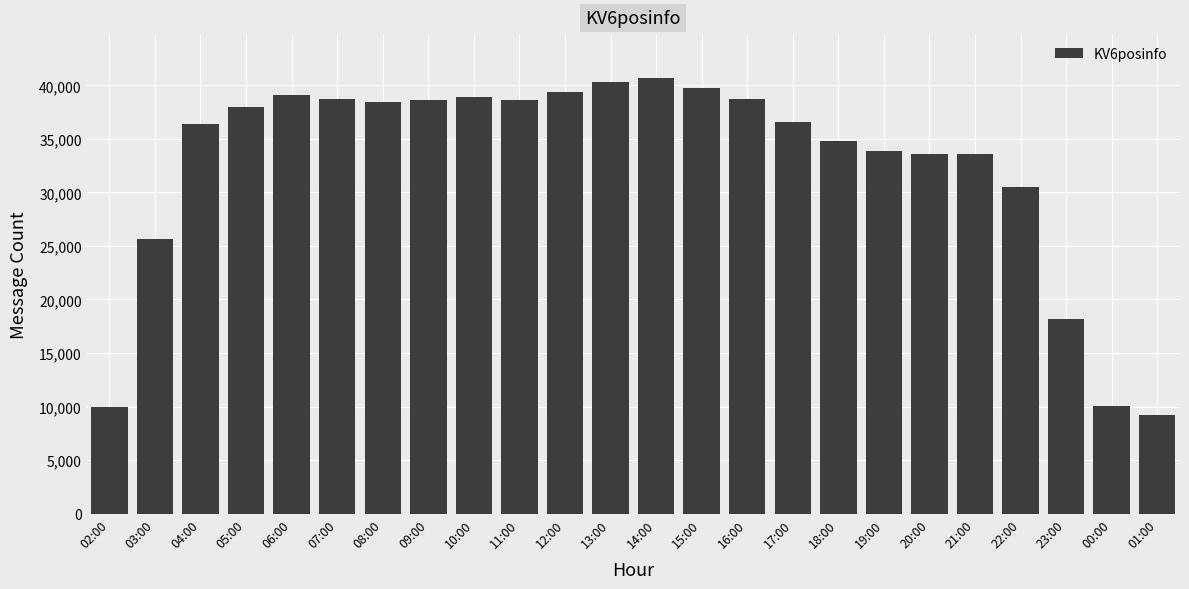

How many data points does each series have?

24